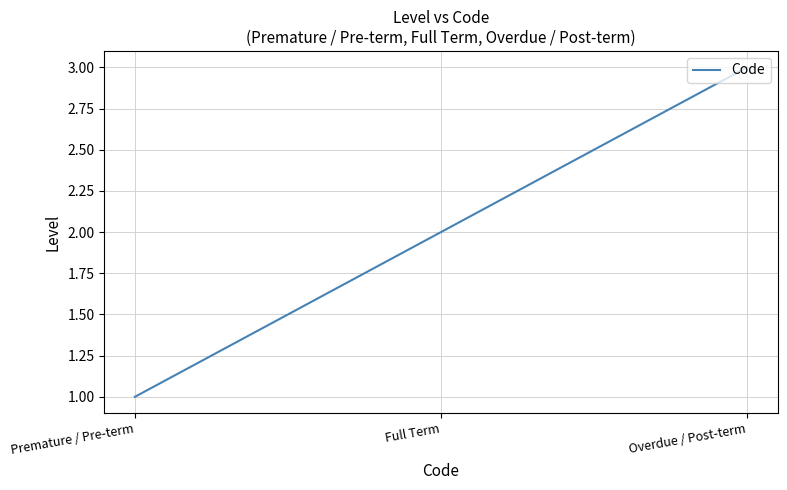

How many lines are shown in the chart?

1